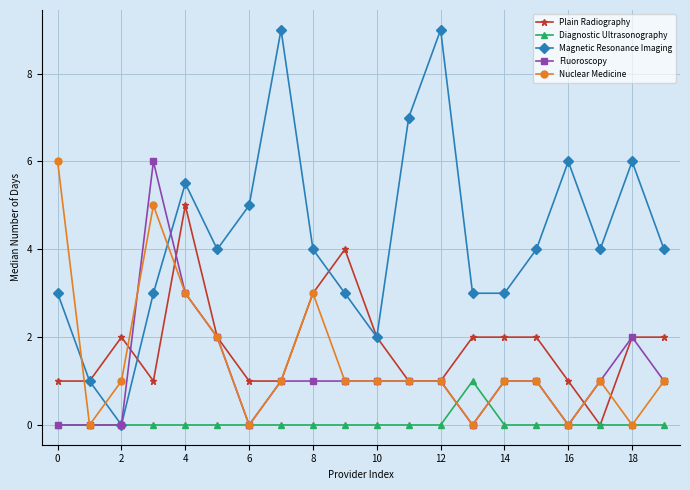

Which series has the widest spread of values?

Magnetic Resonance Imaging